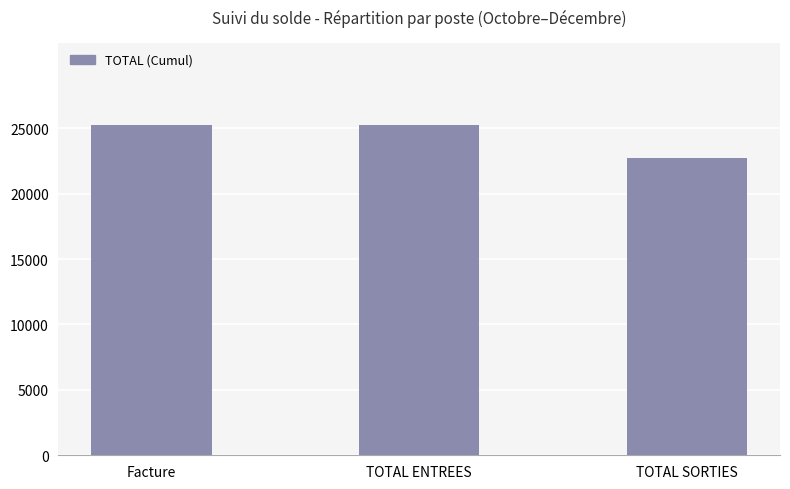

Reading left to right, extract all data points from this chart.

25245.2	25245.2	22724.5